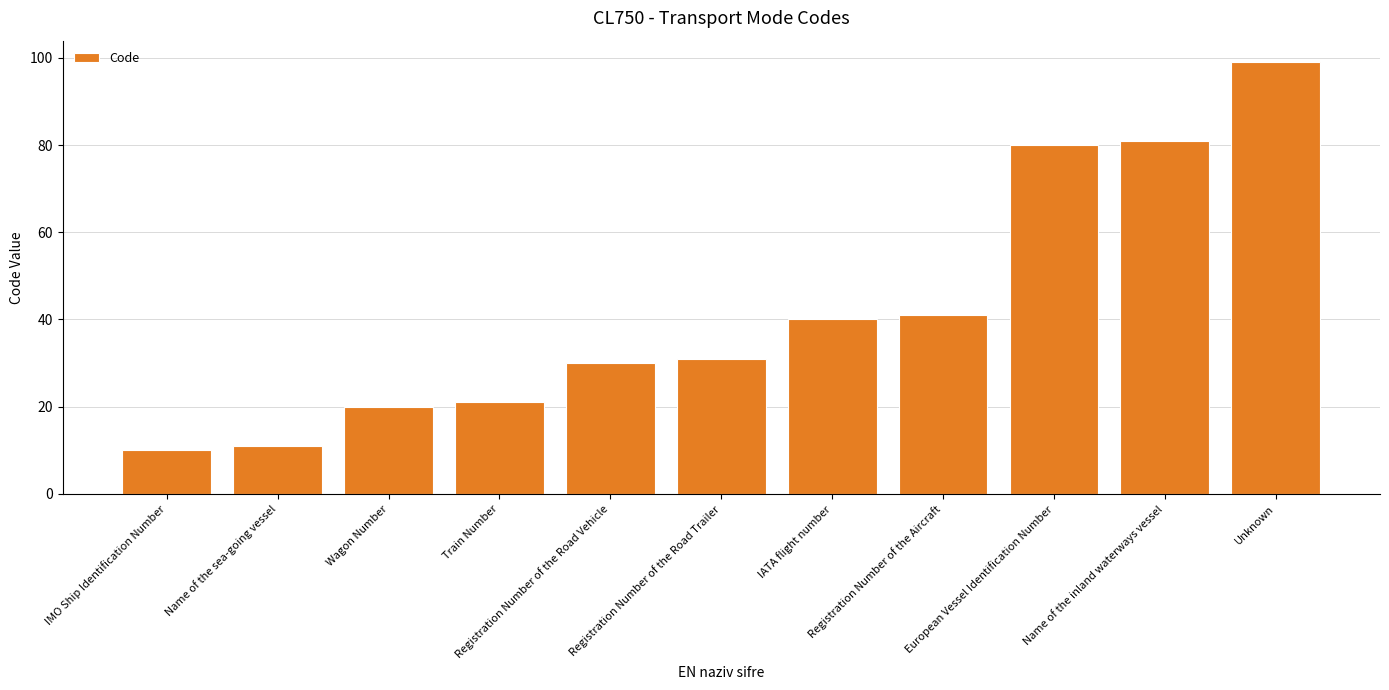

The chart shows a value of 13 at Registration Number of the Road Vehicle. True or false?

False